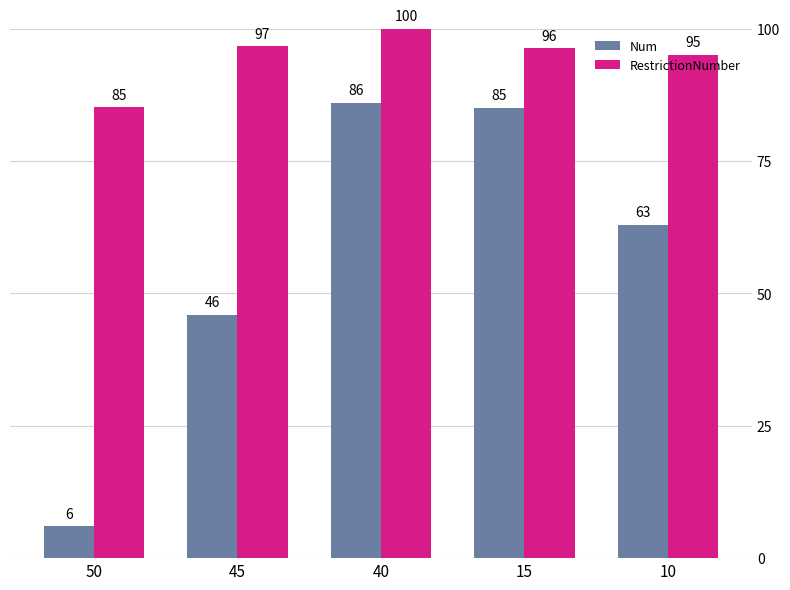

What is the average value of the Num series?

57.2